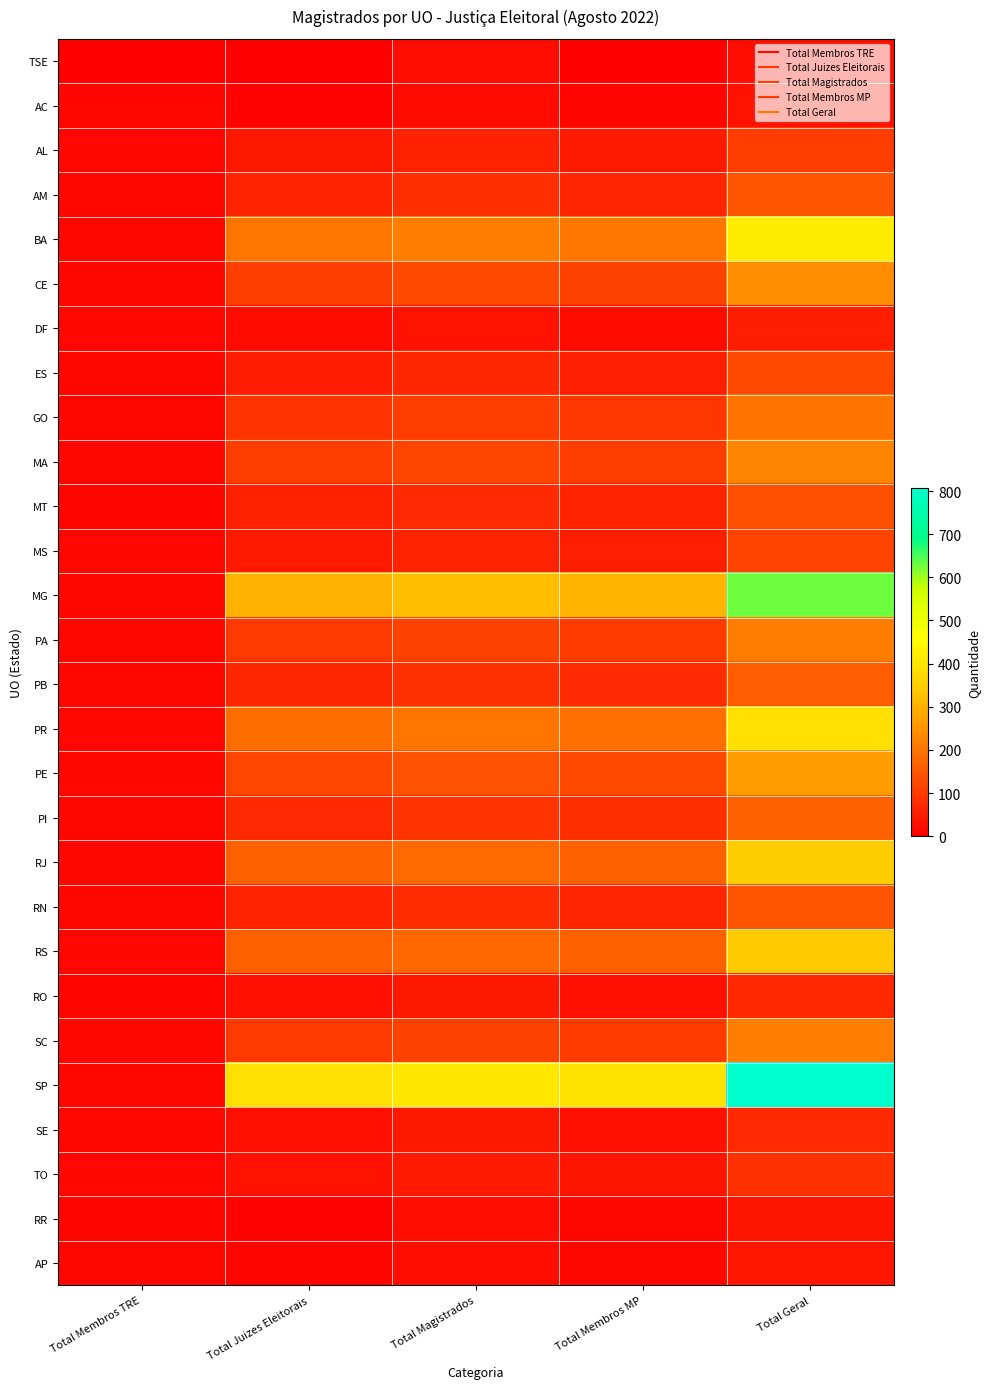

Rank the series by their maximum value, from lowest to highest.

TSE, AC, RR, AP, DF, RO, SE, TO, AL, MS, ES, MT, RN, AM, PB, PI, GO, SC, PA, MA, CE, PE, RS, RJ, PR, BA, MG, SP